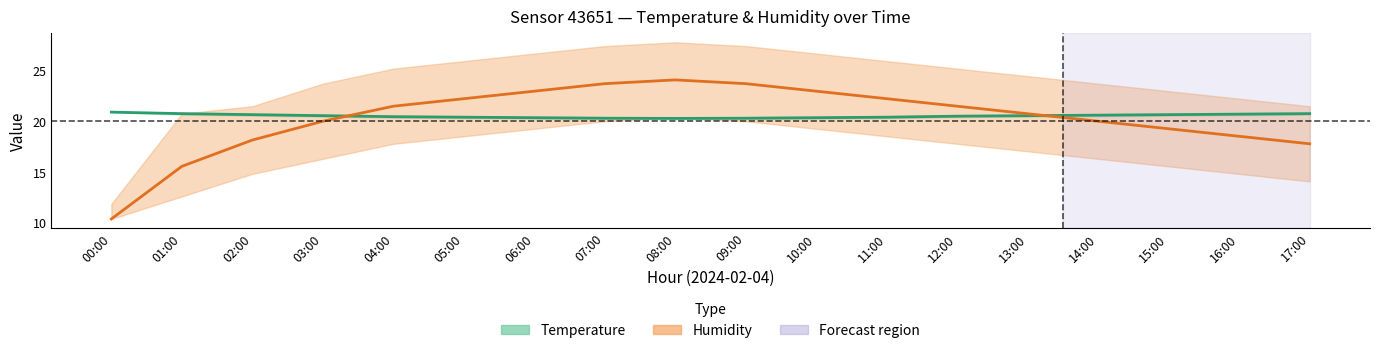

Is the value of Temperature at 08:00 greater than the value of Humidity at 00:00?

Yes